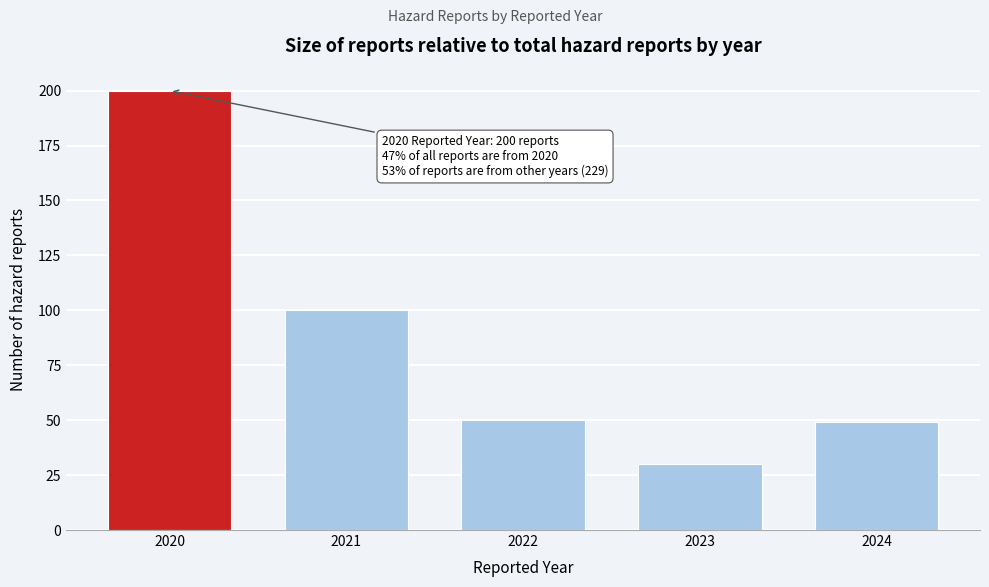

Reading left to right, what are all the values shown in this chart?

200	100	50	30	49